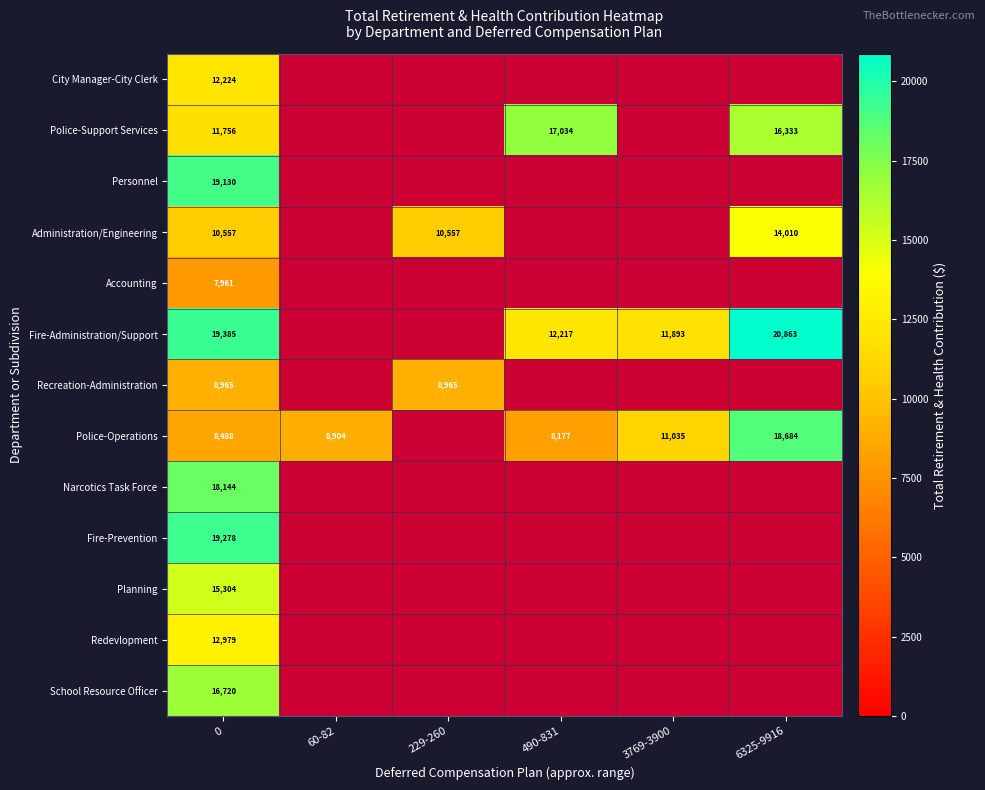

The value of Administration/Engineering at 229-260 is 10557. True or false?

True